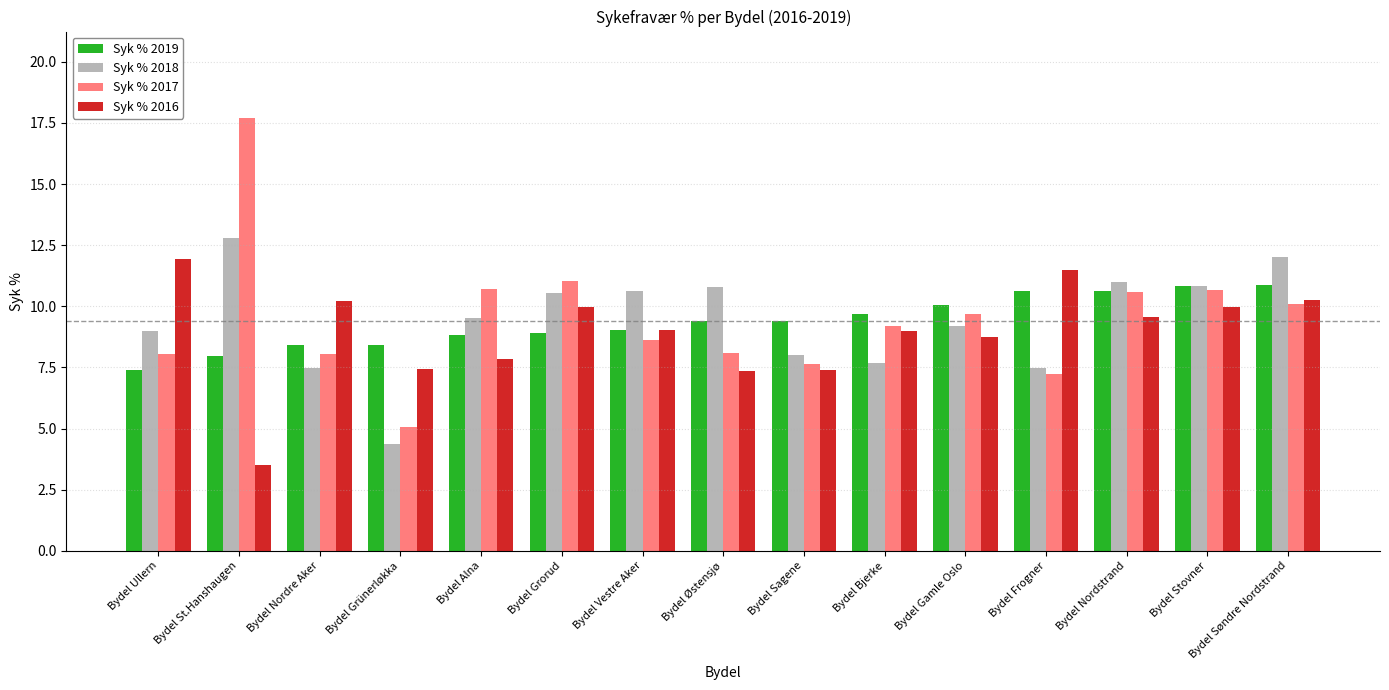

How many data points in Syk % 2017 are less than 9?

7